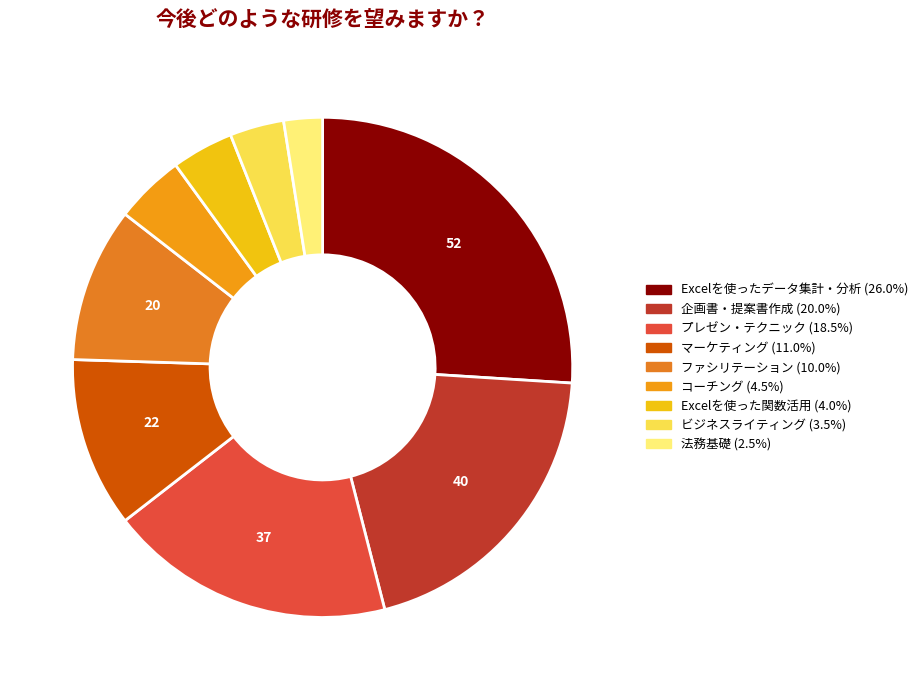

Does Excelを使ったデータ集計・分析 account for over 50% of the chart?

No